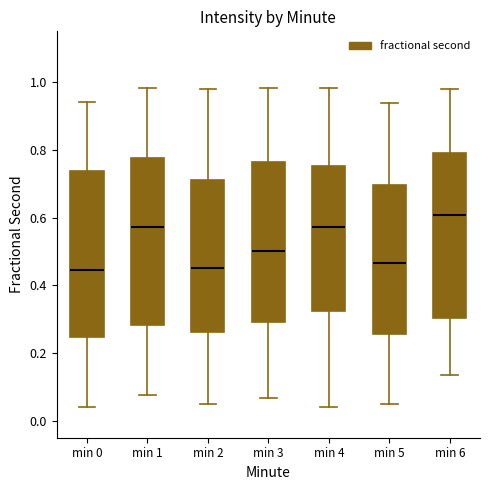

Reading left to right, transcribe this box plot: for each box, give where its median line is, the range the box spans, and where its two whiskers end, as read against the y-axis. The values are not printed on the chart, so give them approximately, as read against the axis.

min 0: median 0.44, box 0.24 to 0.74, whiskers 0.04 to 0.94
min 1: median 0.58, box 0.28 to 0.78, whiskers 0.08 to 0.98
min 2: median 0.46, box 0.26 to 0.72, whiskers 0.06 to 0.98
min 3: median 0.50, box 0.30 to 0.76, whiskers 0.06 to 0.98
min 4: median 0.58, box 0.32 to 0.76, whiskers 0.04 to 0.98
min 5: median 0.46, box 0.26 to 0.70, whiskers 0.06 to 0.94
min 6: median 0.60, box 0.30 to 0.80, whiskers 0.14 to 0.98